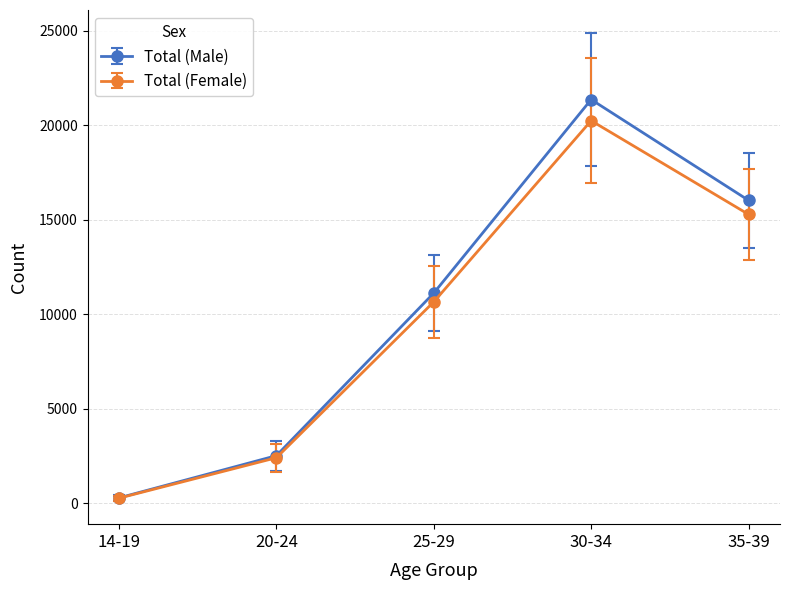

Which series has the largest total across all categories?

Total (Male)